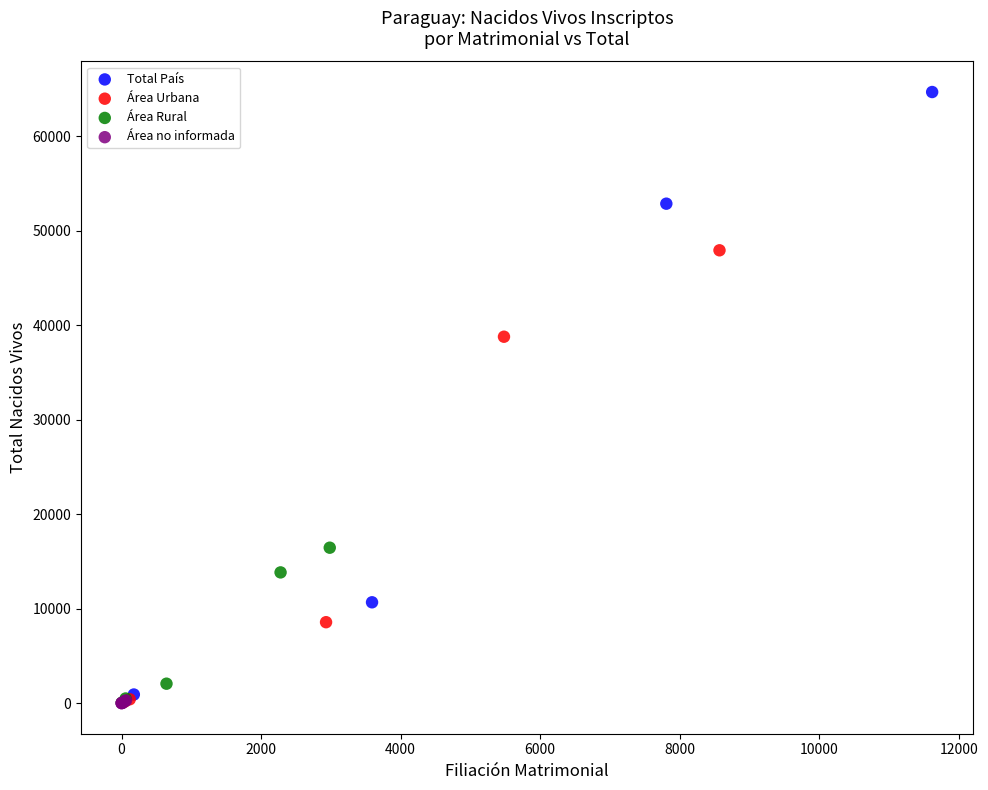

Which series has the largest Y range (max minus min)?

Total País